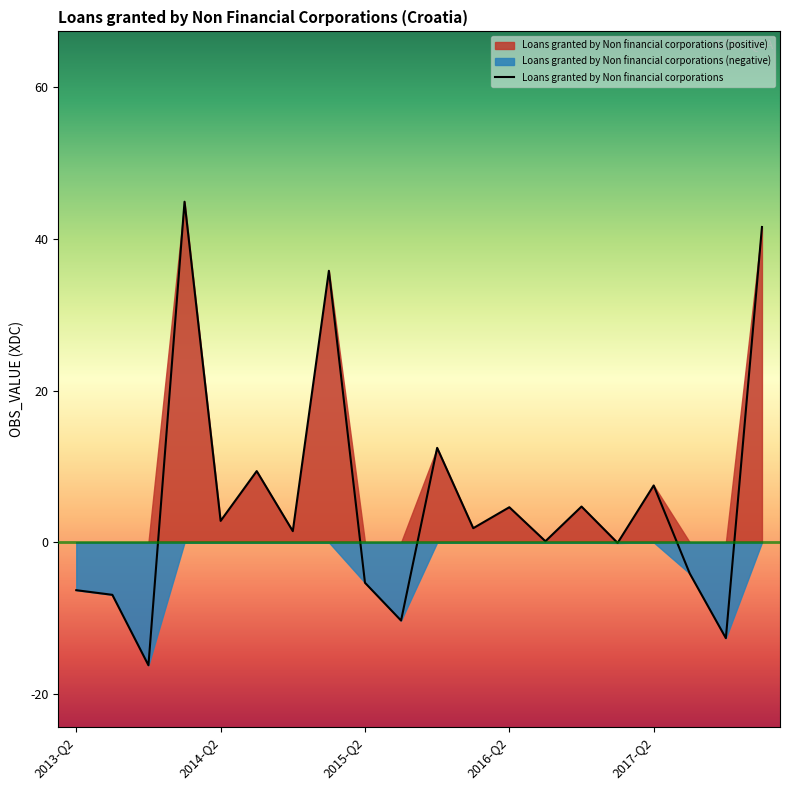

How many interior local valleys (lower than both neighbors) does the data have?

8